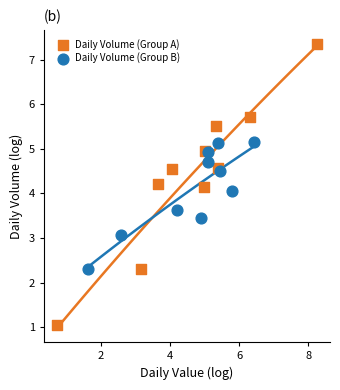

Which series reaches the maximum Y coordinate?

Daily Volume (Group A)